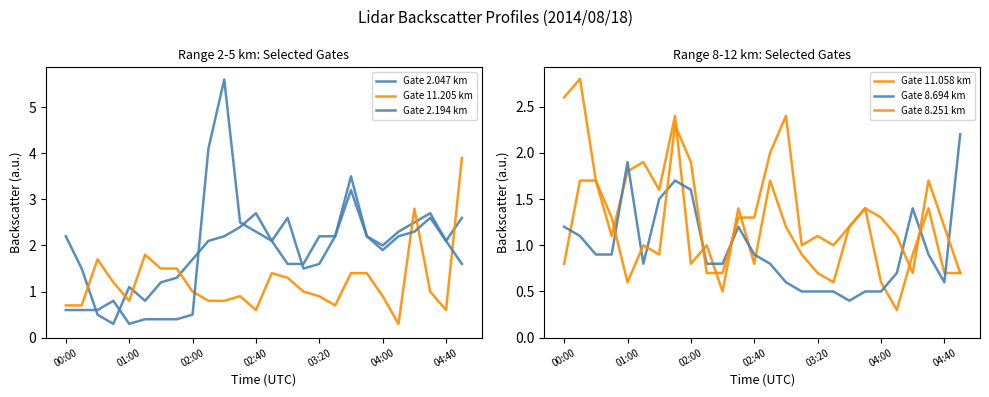

Reading right to left, what are all the values shown in this chart?

Gate 2.047 km: 2.6	2.1	2.7	2.5	2.3	2.0	2.2	3.2	2.2	1.6	1.5	2.6	2.1	2.7	2.4	2.2	2.1	1.7	1.3	1.2	0.8	1.1	0.3	0.5	1.5	2.2
Gate 11.205 km: 3.9	0.6	1.0	2.8	0.3	0.9	1.4	1.4	0.7	0.9	1.0	1.3	1.4	0.6	0.9	0.8	0.8	1.0	1.5	1.5	1.8	0.8	1.2	1.7	0.7	0.7
Gate 2.194 km: 1.6	2.1	2.6	2.3	2.2	1.9	2.2	3.5	2.2	2.2	1.6	1.6	2.1	2.3	2.5	5.6	4.1	0.5	0.4	0.4	0.4	0.3	0.8	0.6	0.6	0.6
Gate 11.058 km: 0.7	0.7	1.4	0.9	0.3	0.6	1.4	1.2	0.6	0.7	0.9	1.2	1.7	0.8	1.4	0.5	1.0	0.8	2.4	1.6	1.9	1.8	1.1	1.7	1.7	0.8
Gate 8.694 km: 2.2	0.6	0.9	1.4	0.7	0.5	0.5	0.4	0.5	0.5	0.5	0.6	0.8	0.9	1.2	0.8	0.8	1.6	1.7	1.5	0.8	1.9	0.9	0.9	1.1	1.2
Gate 8.251 km: 0.7	1.2	1.7	0.7	1.1	1.3	1.4	1.2	1.0	1.1	1.0	2.4	2.0	1.3	1.3	0.7	0.7	1.9	2.3	0.9	1.0	0.6	1.3	1.7	2.8	2.6